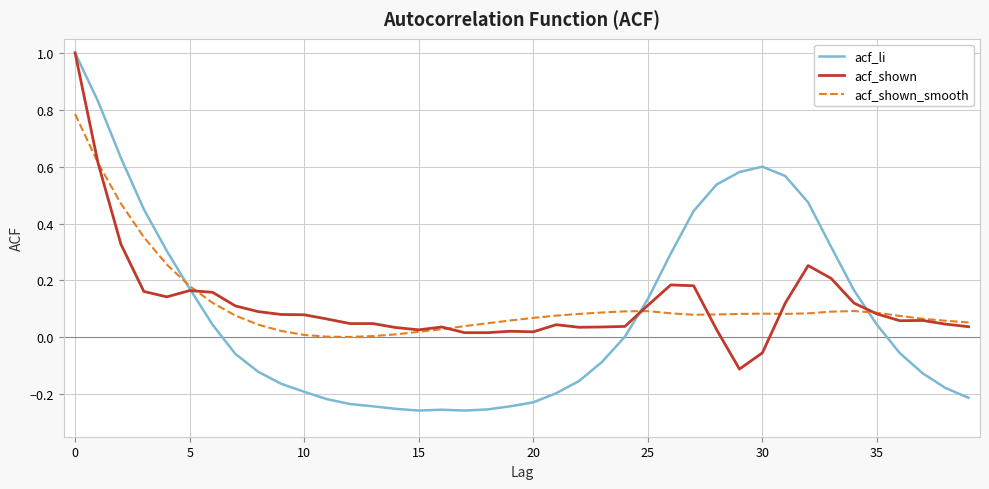

What are all the series names shown in the legend?

acf_li, acf_shown, acf_shown_smooth